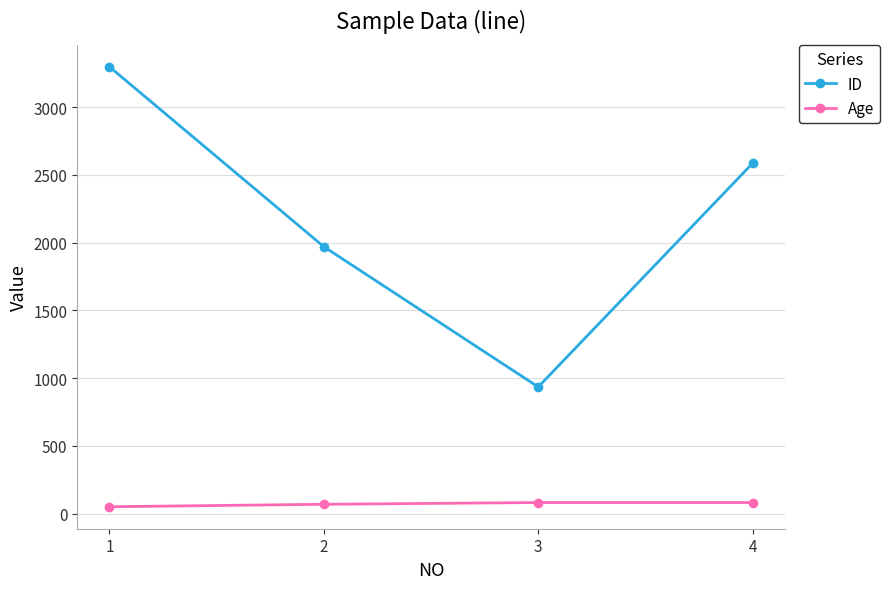

How many distinct data groups are displayed?

2